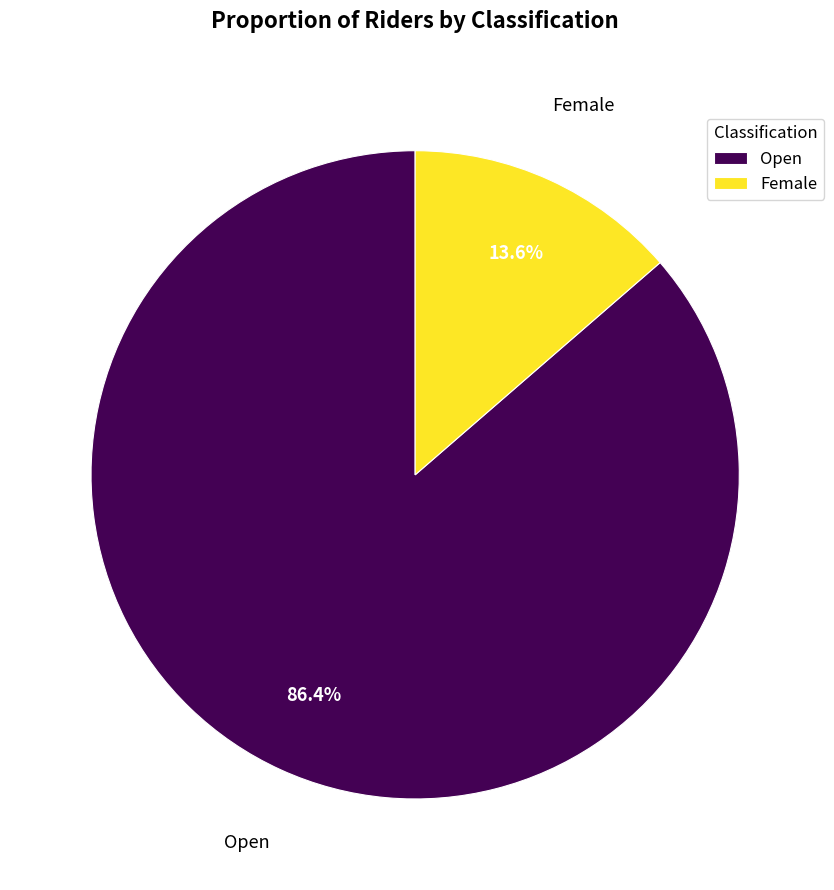

Which category has the smallest portion of the pie?

Female